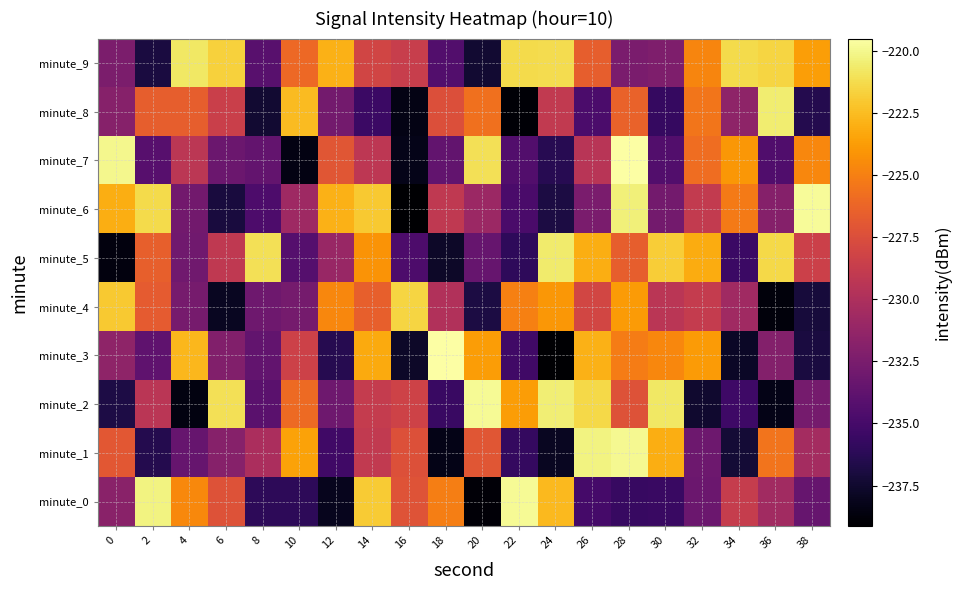

Rank the series by their maximum value, from lowest to highest.

minute_4, minute_9, minute_5, minute_8, minute_1, minute_2, minute_0, minute_6, minute_7, minute_3